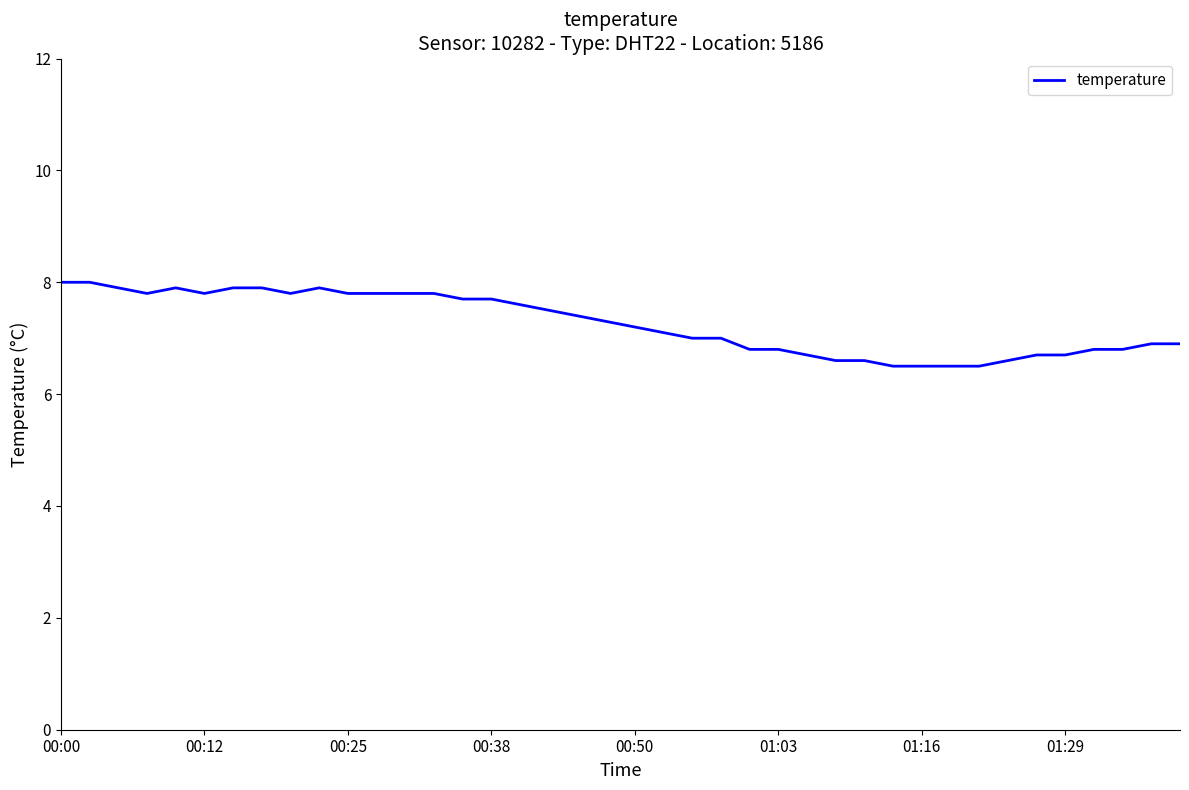

What is the maximum value shown in the chart?

8.0